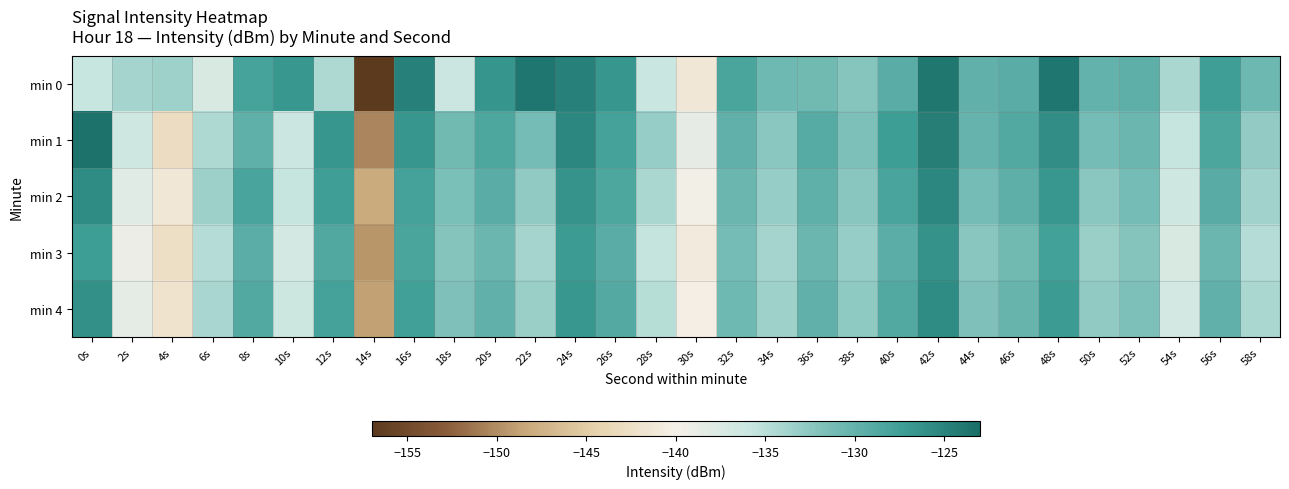

What is the total value across all series at 52s?

-655.0